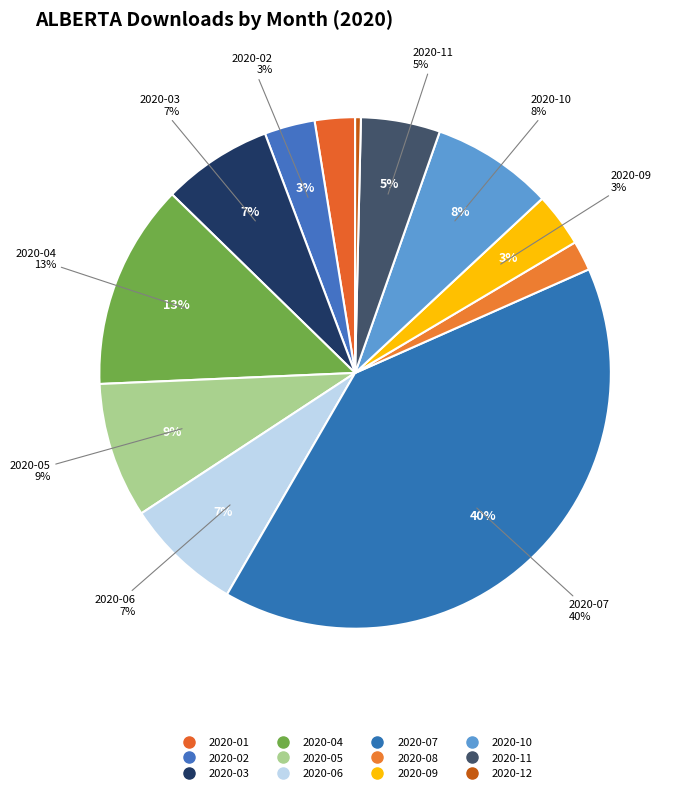

The 2020-11 slice represents 5% of the pie. True or false?

True